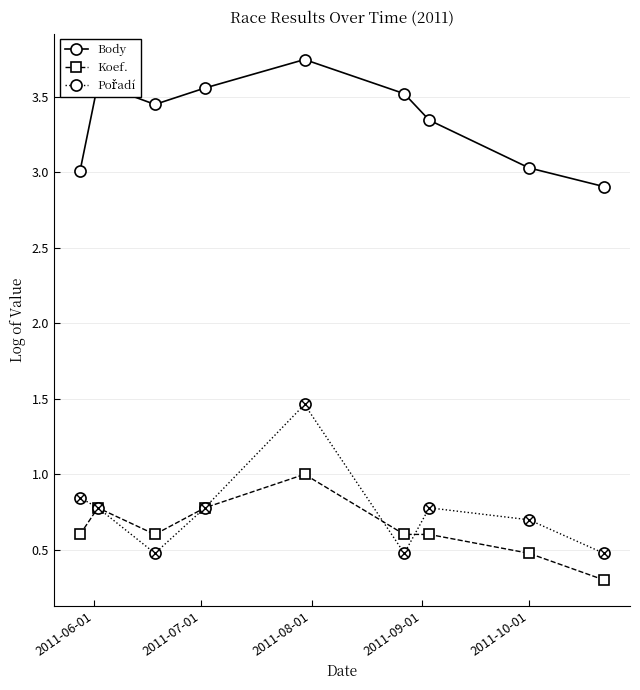

At how many categories does at least one series exceed 2?

9